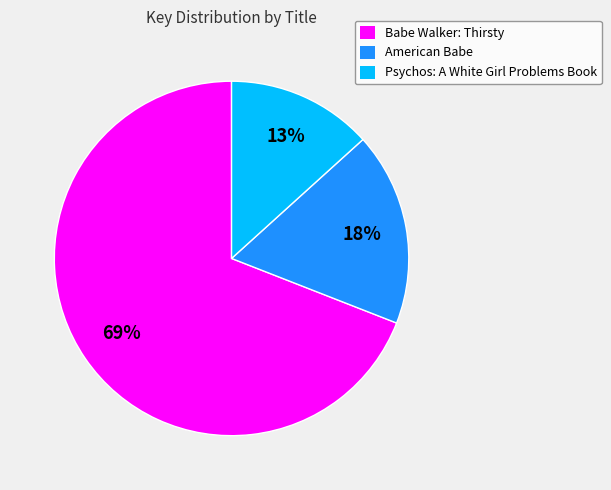

Combined, do Psychos: A White Girl Problems Book and Babe Walker: Thirsty account for over 50%?

Yes